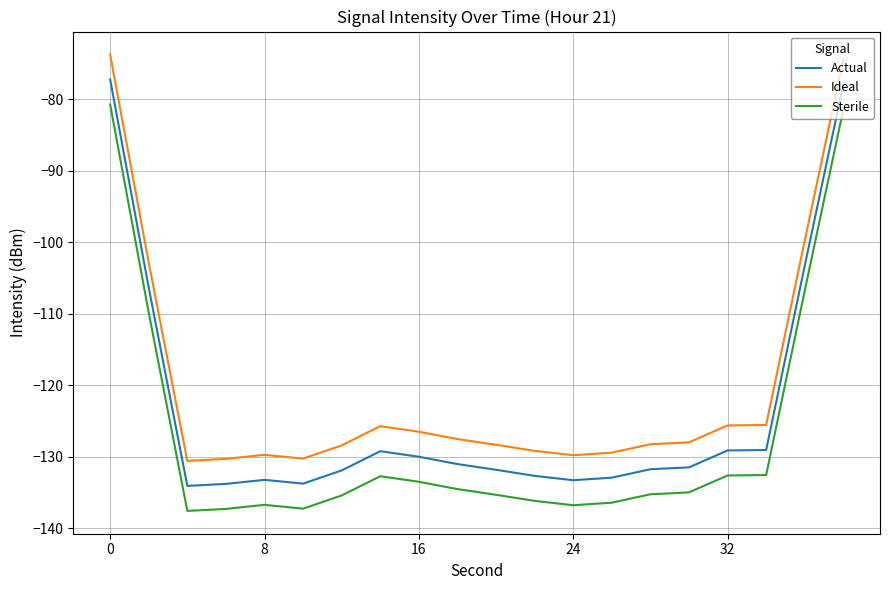

True or false: Actual and Sterile intersect in this chart.

False